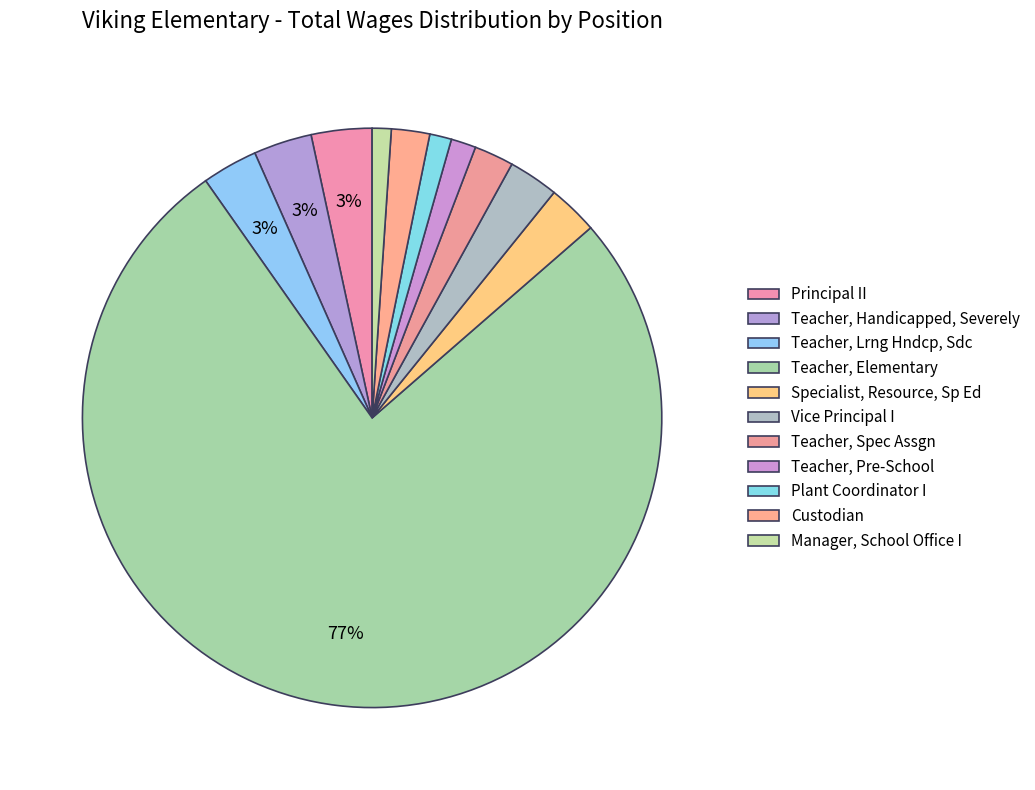

How many segments does this pie chart have?

11